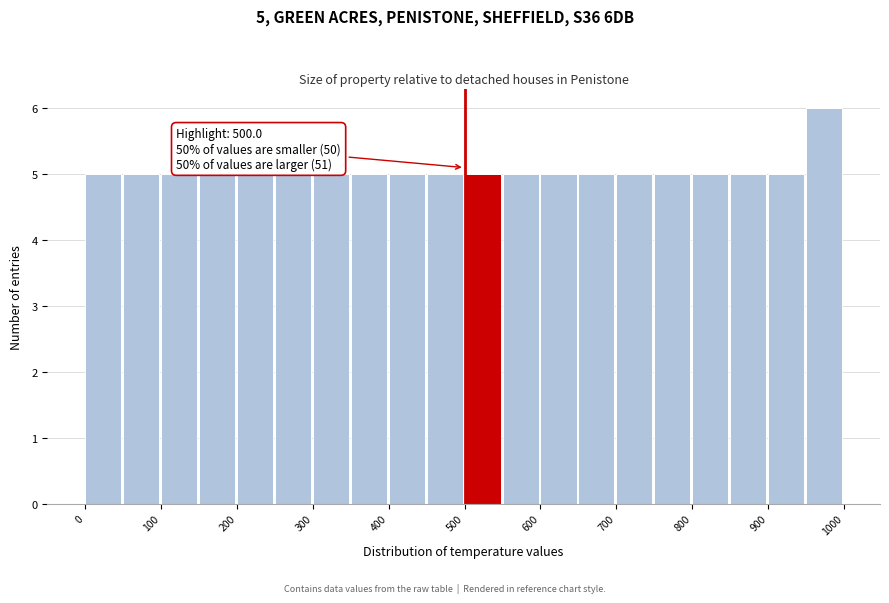

Over which range of the x-axis is the bar tallest?

950 to 1000